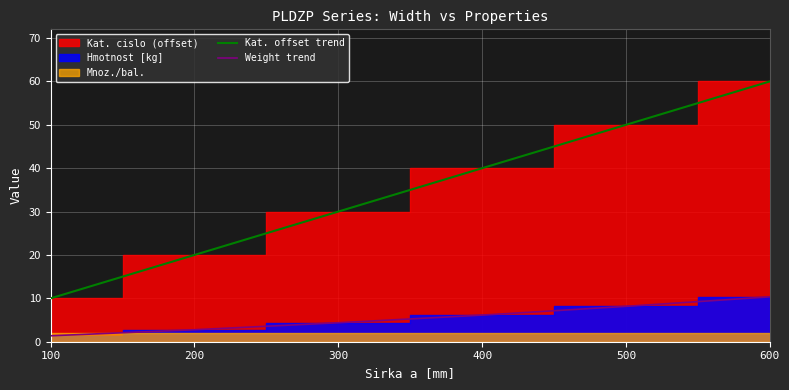

What is the difference between the second highest and second lowest values in the Weight trend series?

5.4